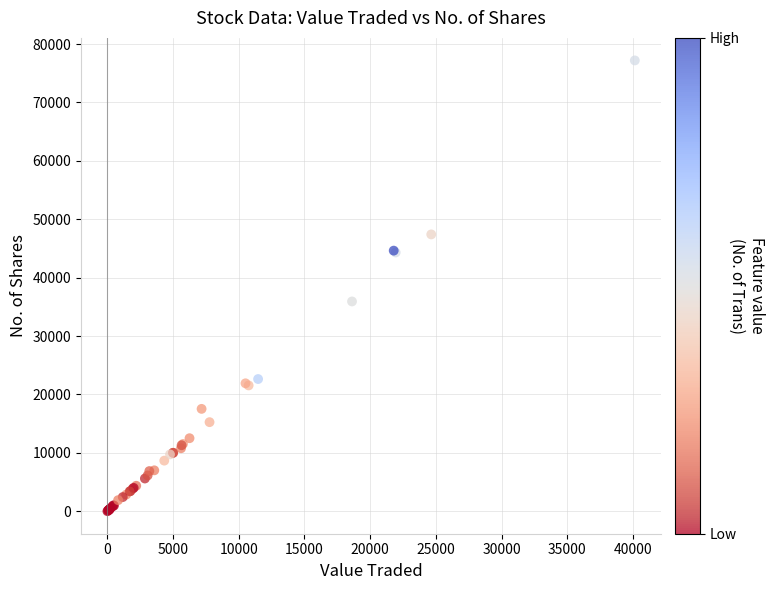

What Y value in the scatter plot is closest to 38598?

35919